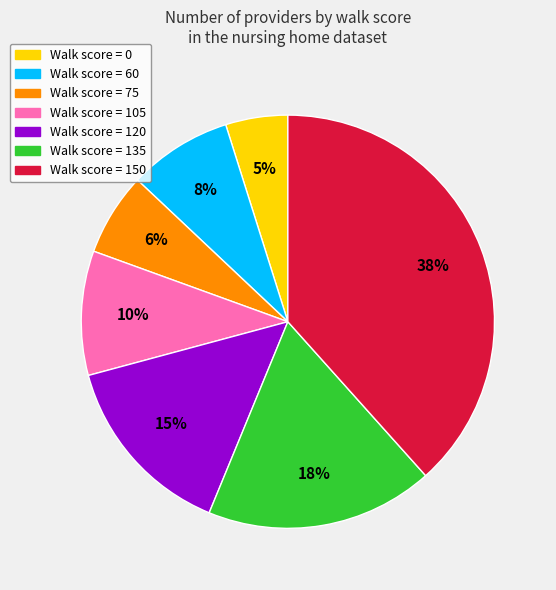

Between Walk score = 75 and Walk score = 120, which is larger?

Walk score = 120